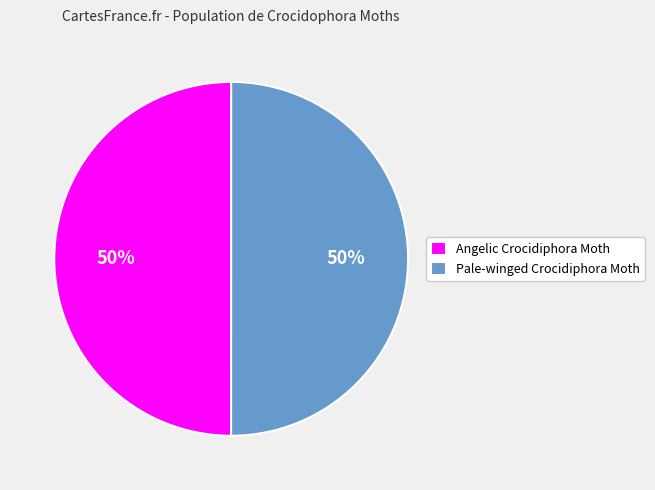

What percentage is the Angelic Crocidiphora Moth slice, to the nearest percent?

50%